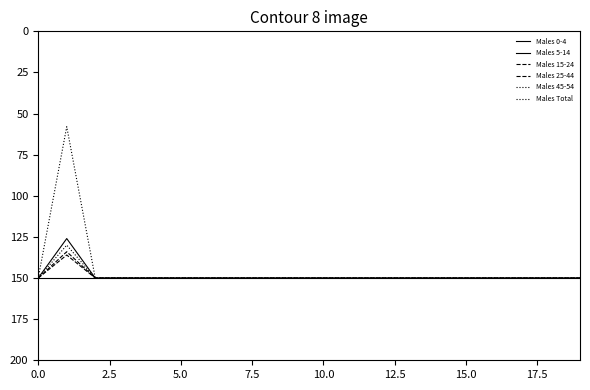

What is the difference between the maximum and minimum values in the Males 15-24 series?

16